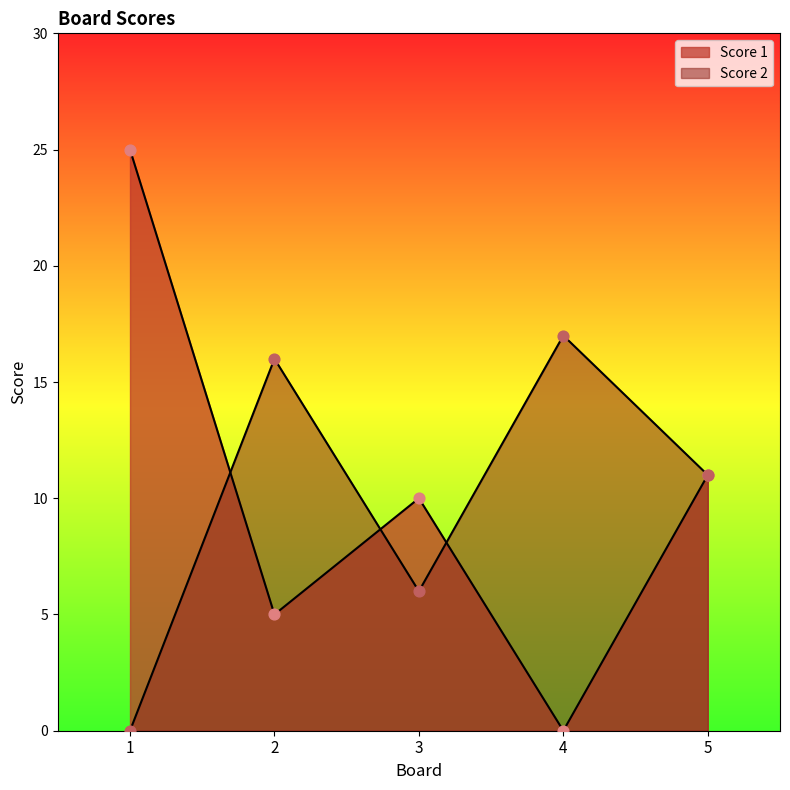

At how many categories does at least one series exceed 11?

3